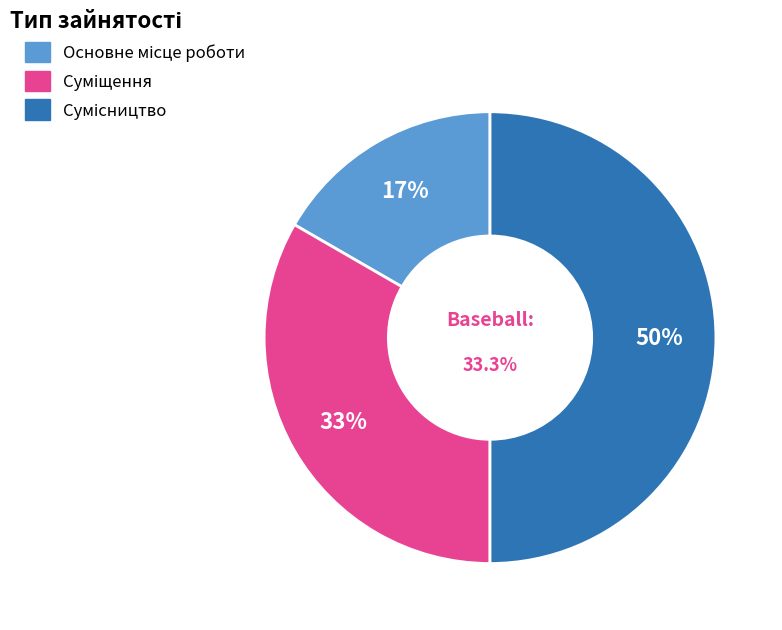

What is the largest slice in the pie chart?

Сумісництво